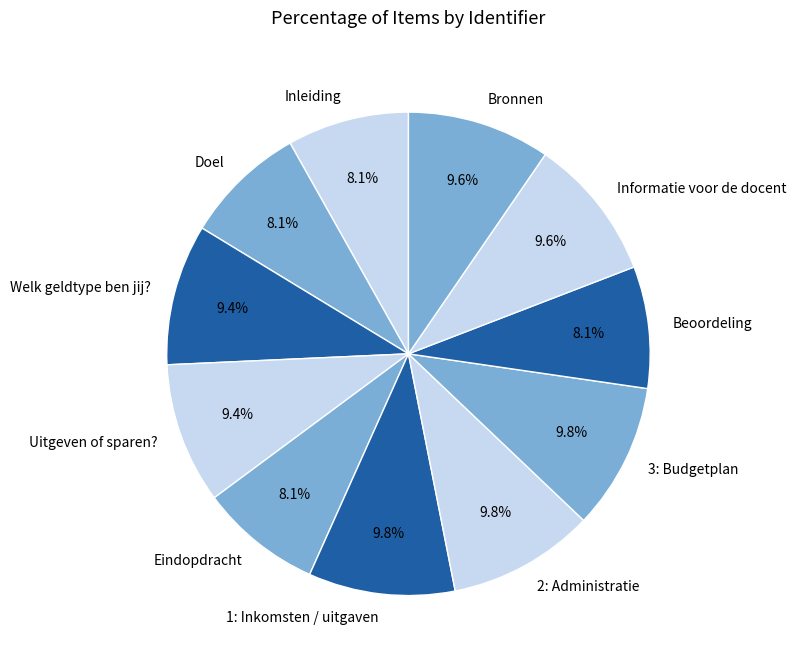

How many segments does this pie chart have?

11